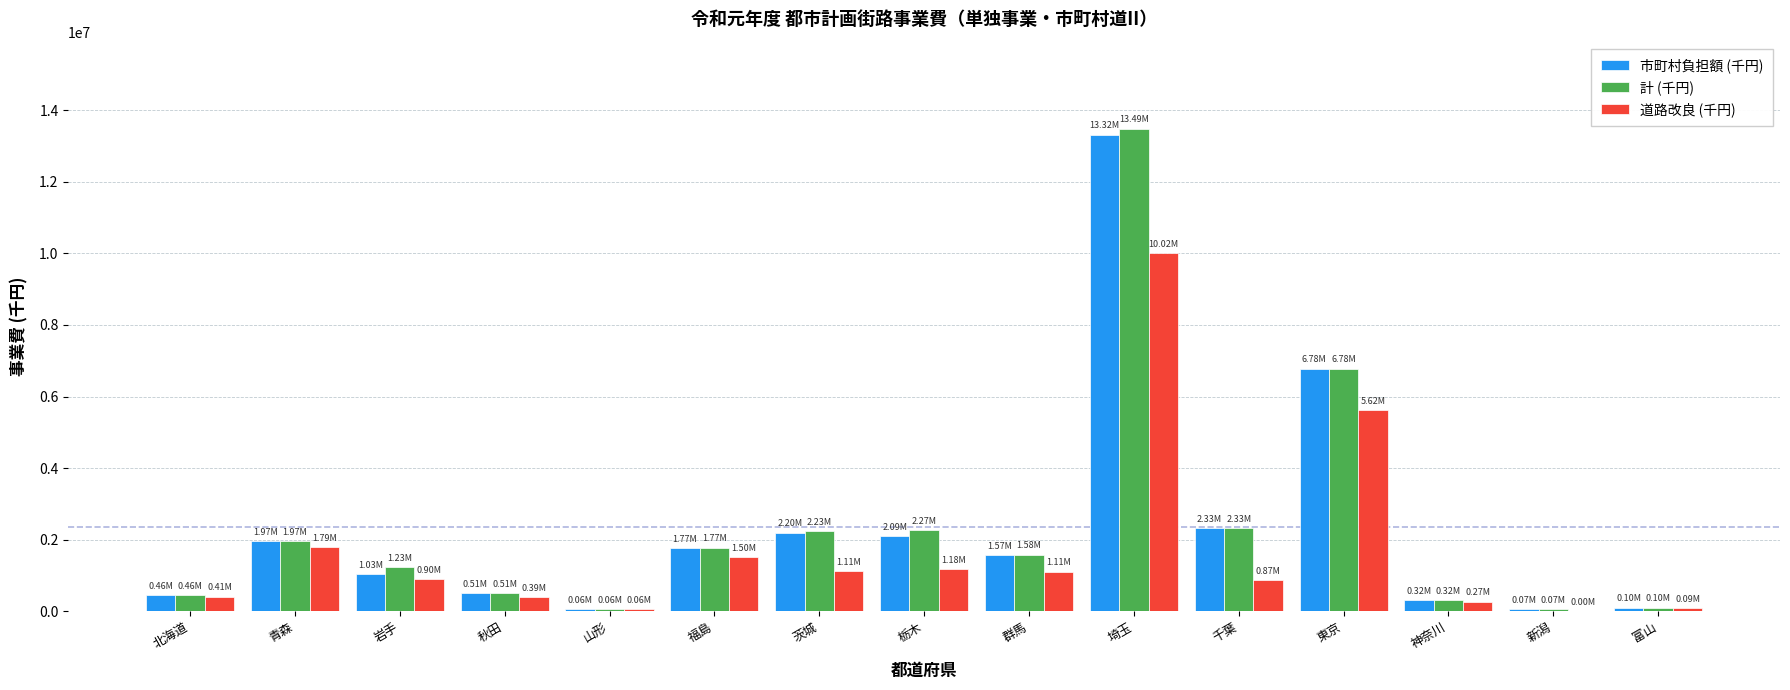

How many distinct data groups are displayed?

3